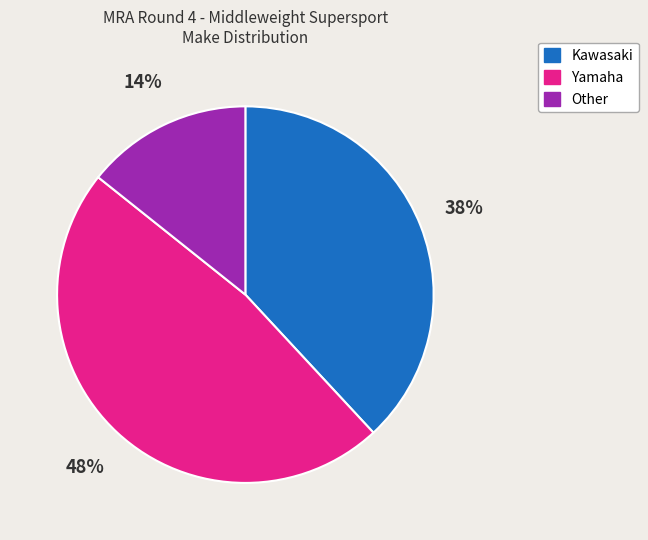

Is the sum of Other and Yamaha greater than half?

Yes